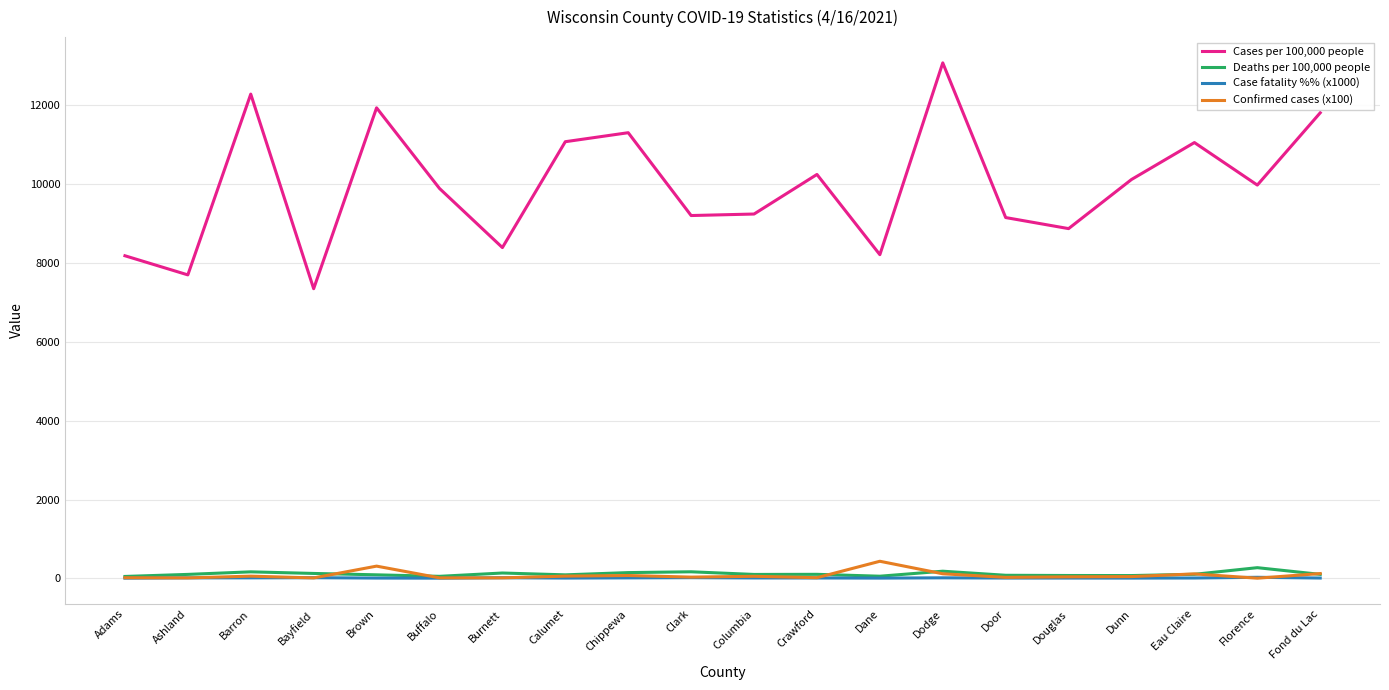

The value of Cases per 100,000 people at Burnett is 13792.4. True or false?

False